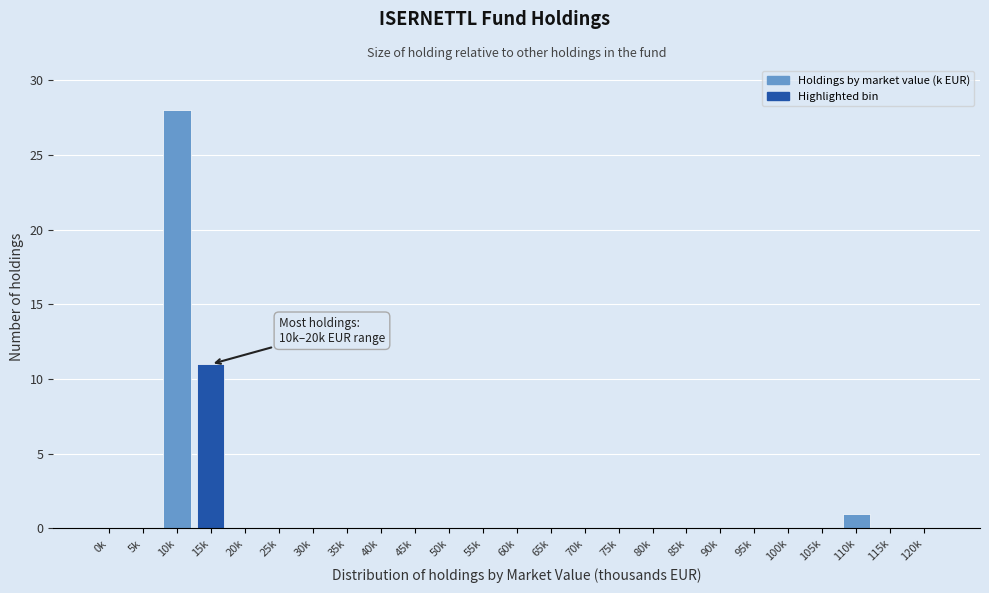

Reading right to left, list all the values displayed in this chart.

120k=0	115k=0	110k=1	105k=0	100k=0	95k=0	90k=0	85k=0	80k=0	75k=0	70k=0	65k=0	60k=0	55k=0	50k=0	45k=0	40k=0	35k=0	30k=0	25k=0	20k=0	15k=11	10k=28	5k=0	0k=0